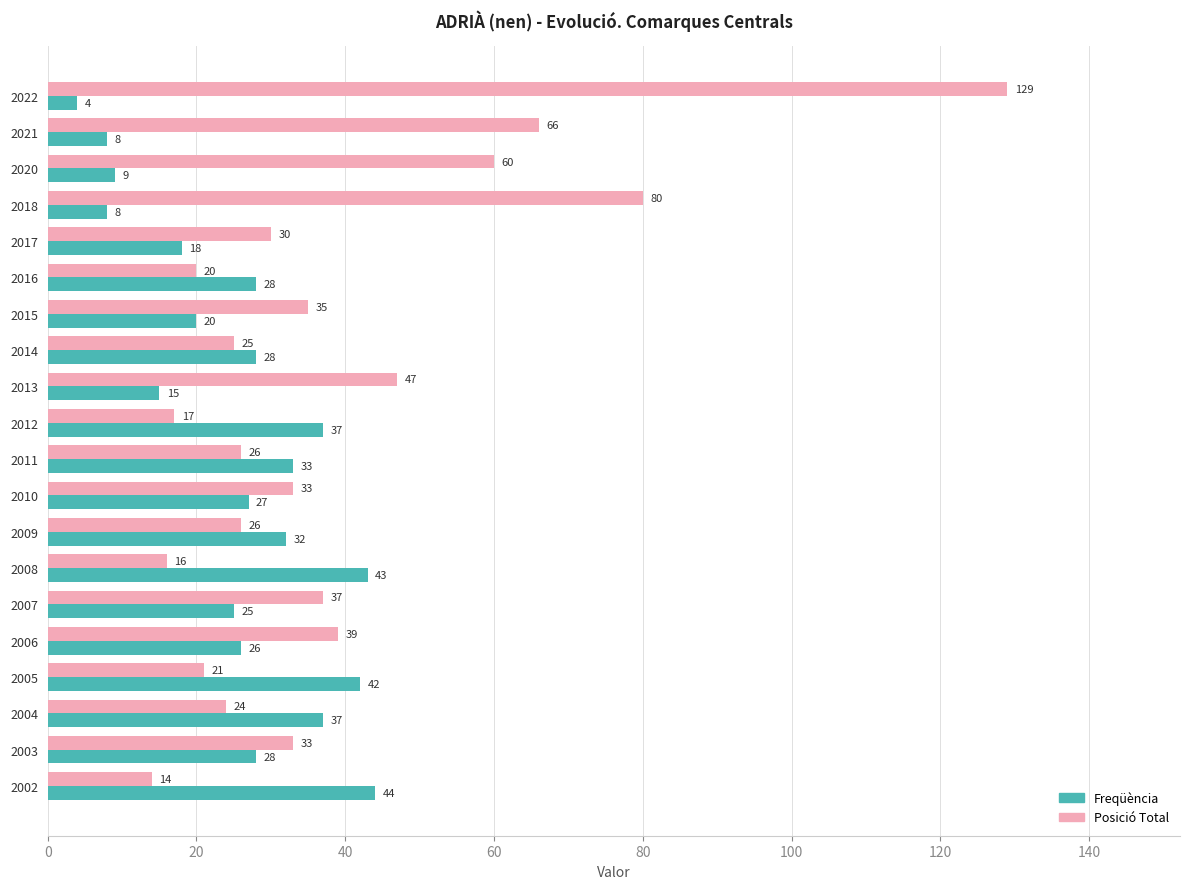

Is it true that Freqüència equals 9 at 2020?

True